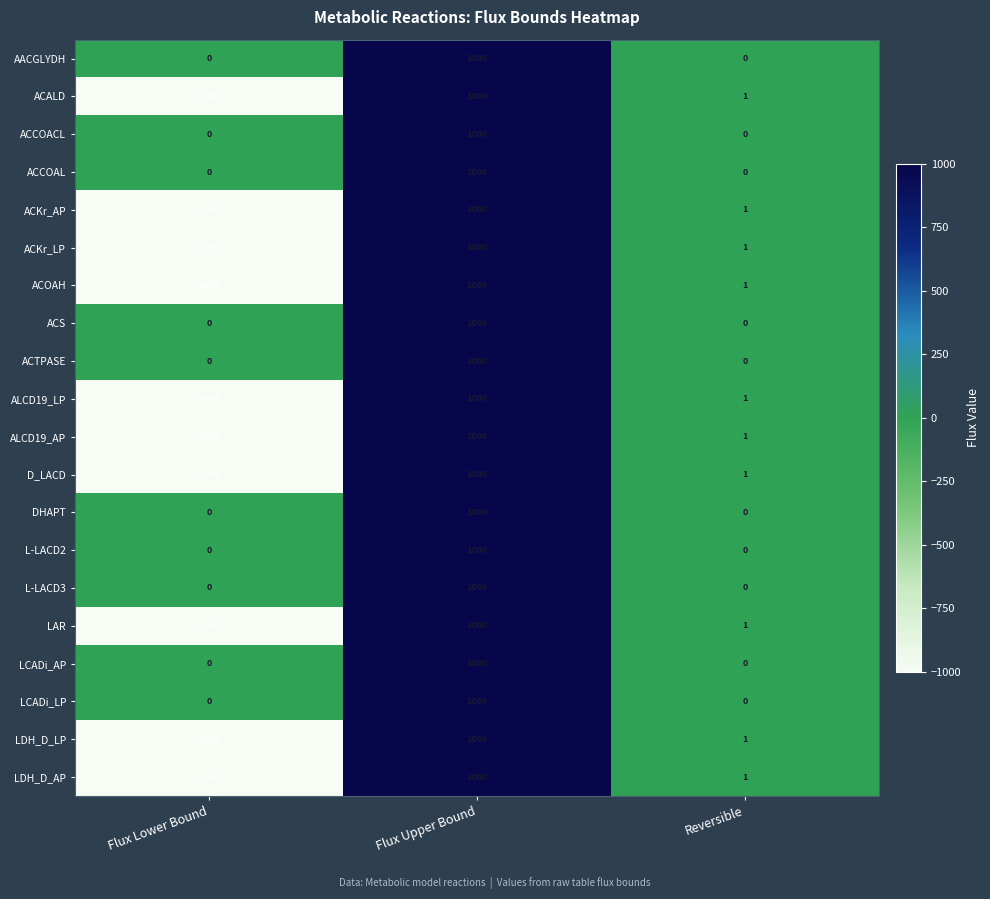

What is the difference between the maximum and minimum values in the L-LACD2 series?

1000